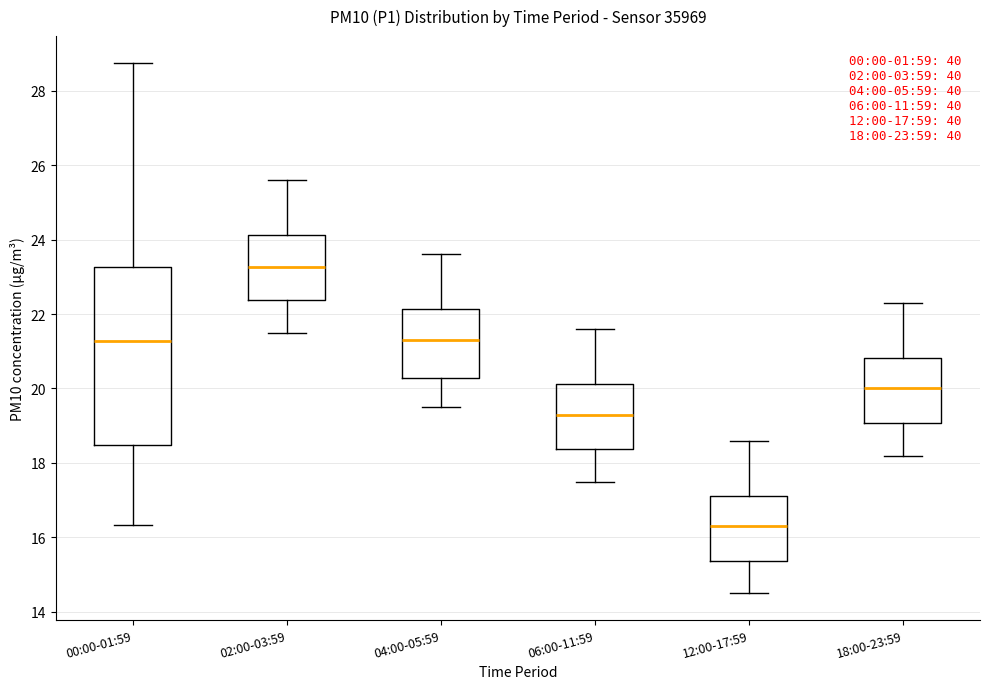

Which box has the lowest median line?

12:00-17:59